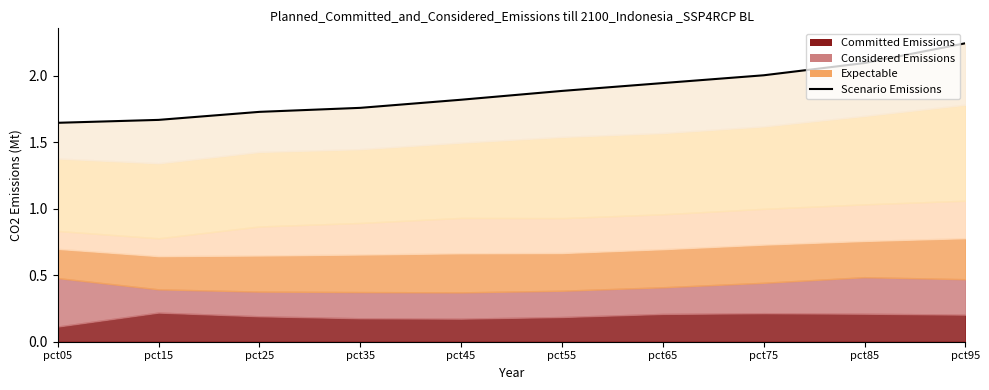

What is the value of the 2nd point from the left?

1.7